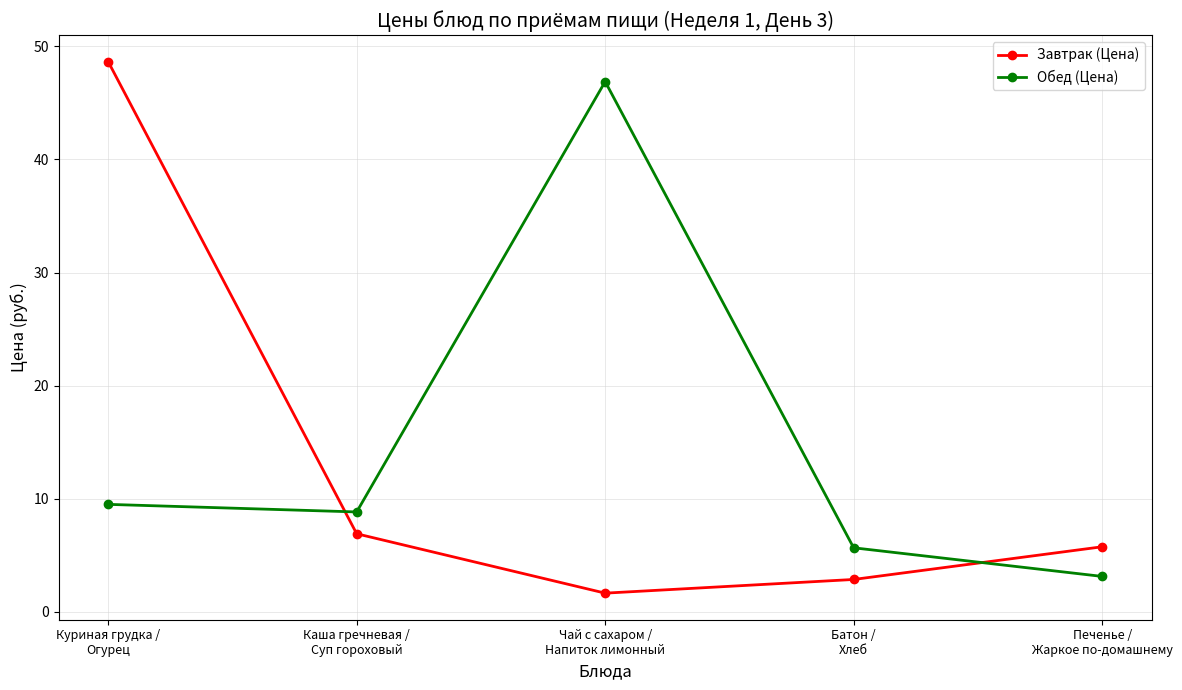

What is the average value of the Завтрак (Цена) series?

13.2